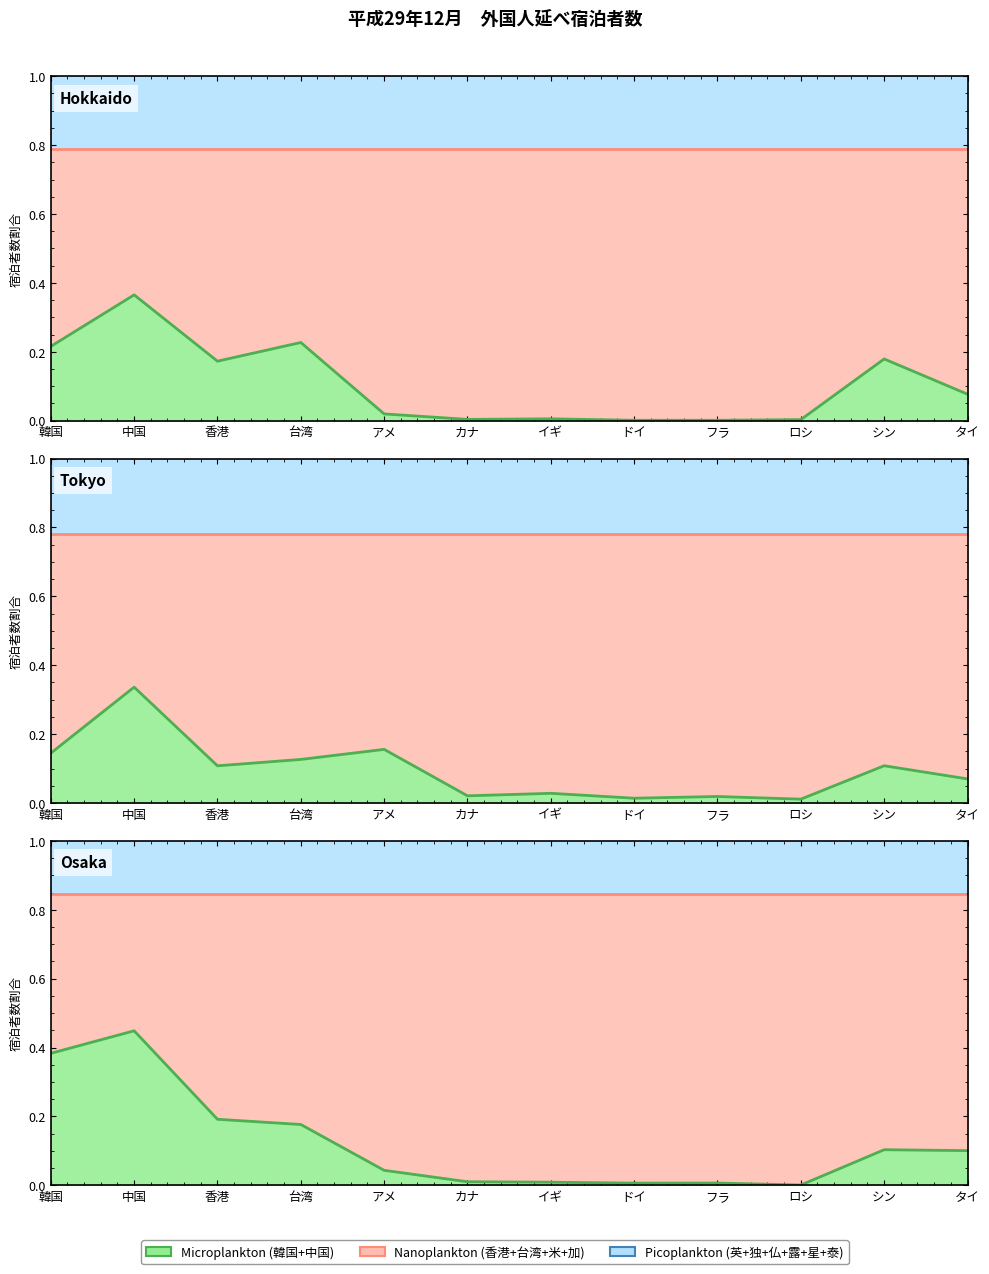

What is the sum of all 北海道 values?

1.3